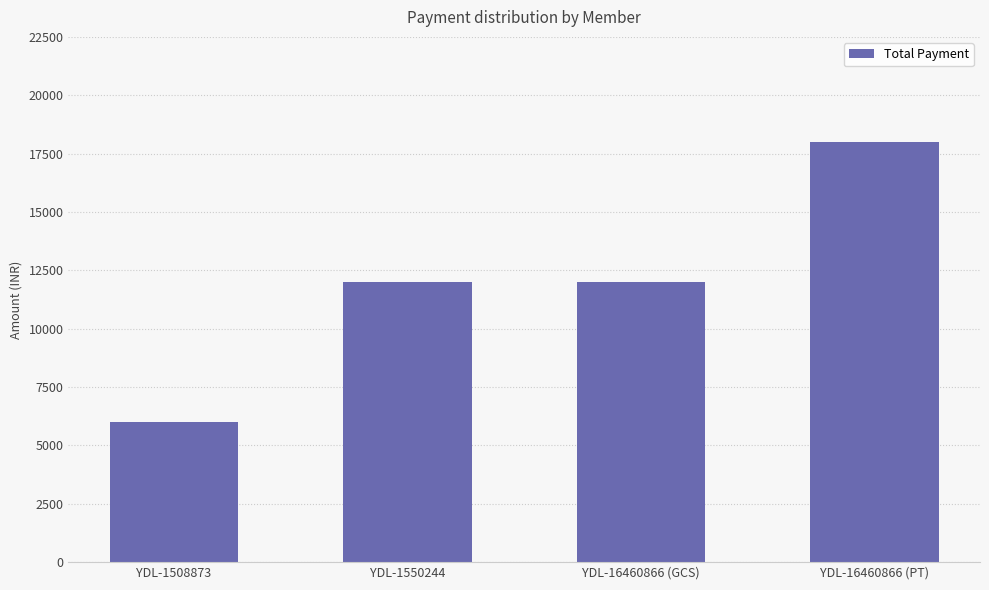

Is it true that the value at YDL-1508873 is 1877?

False